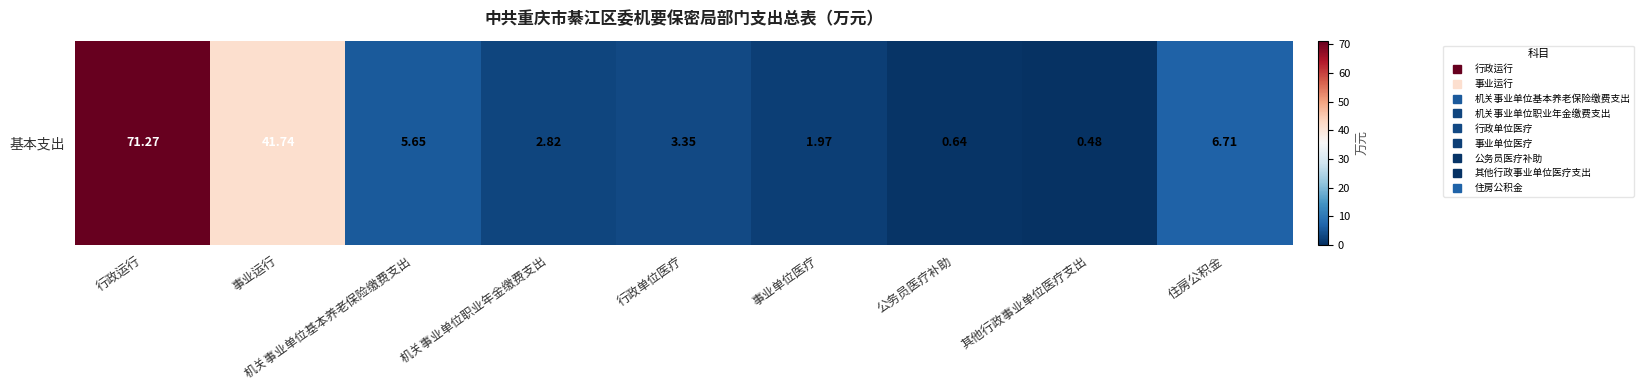

Is it true that the value at 行政运行 is 119.4?

False